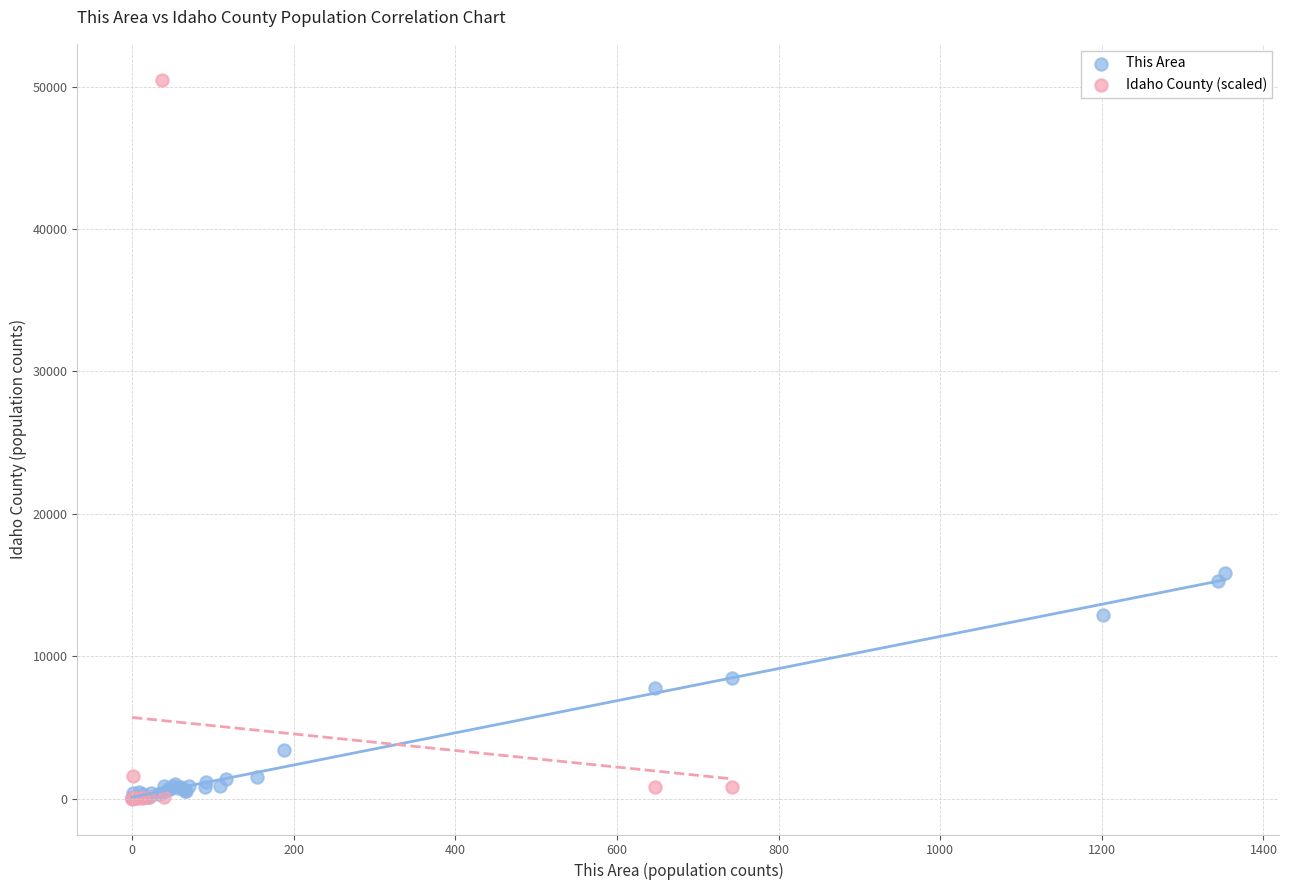

Which series has the largest Y range (max minus min)?

Idaho County (scaled)